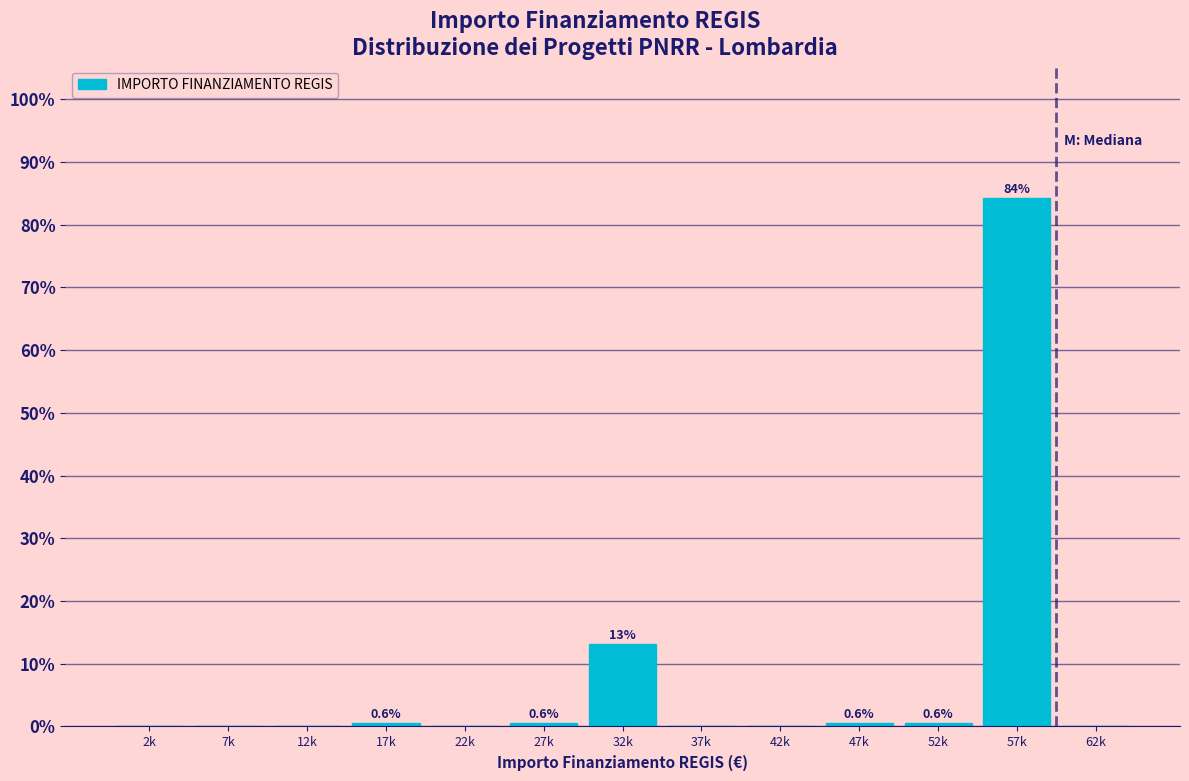

Reading left to right, list all the values displayed in this chart.

2k=0.0	7k=0.0	12k=0.0	17k=0.6	22k=0.0	27k=0.6	32k=13.2	37k=0.0	42k=0.0	47k=0.6	52k=0.6	57k=84.3	62k=0.0